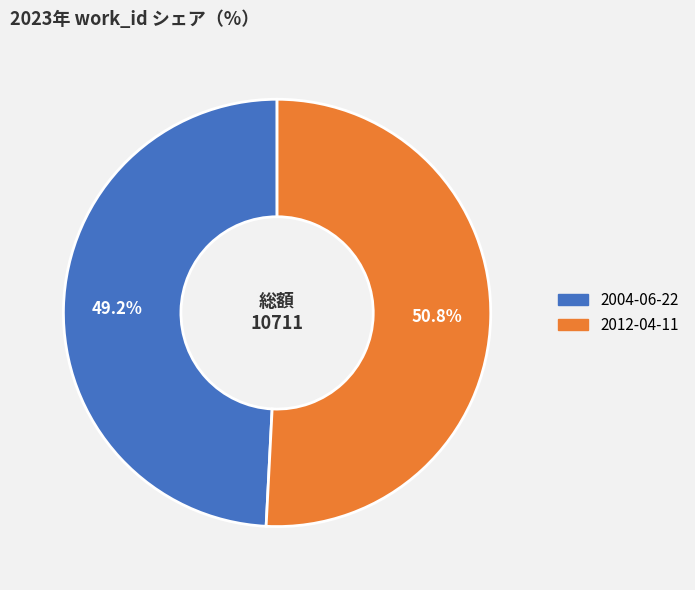

Which slice is the smallest?

2004-06-22